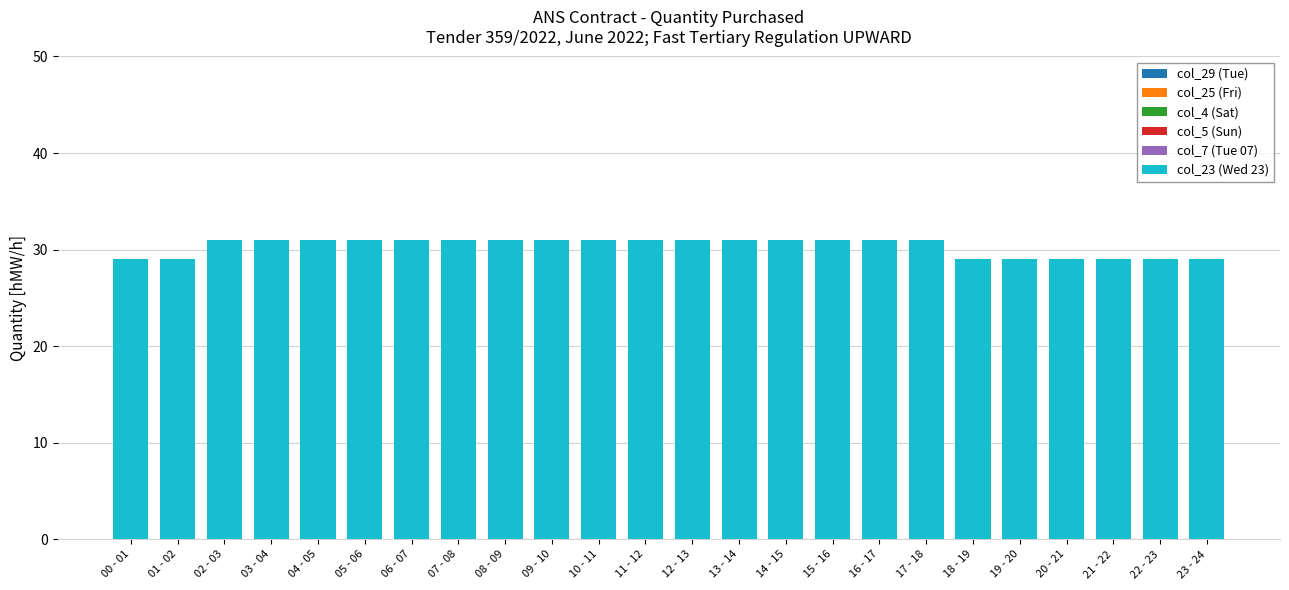

What is the change in value from 01 - 02 to 03 - 04?

+2